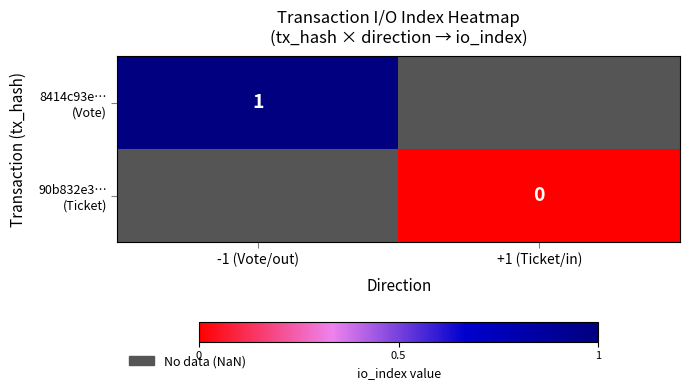

Count the number of data series in this chart.

2